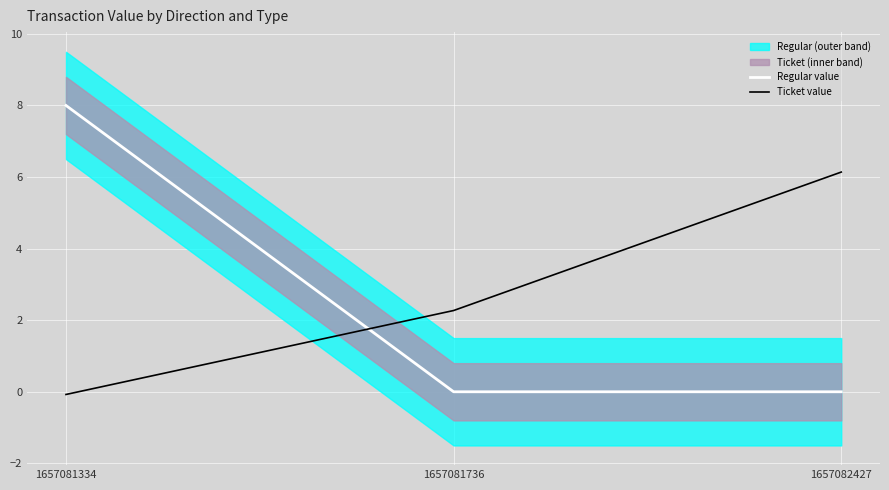

The value of Regular value at 1657081736 is 0.0. True or false?

True